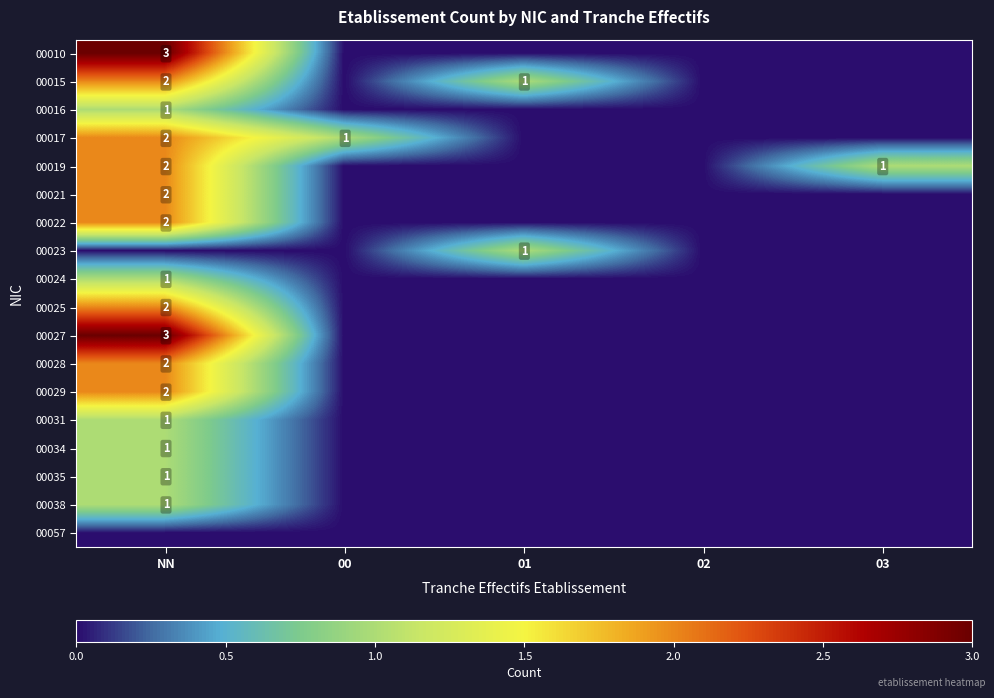

How many values in 00028 are above zero?

1